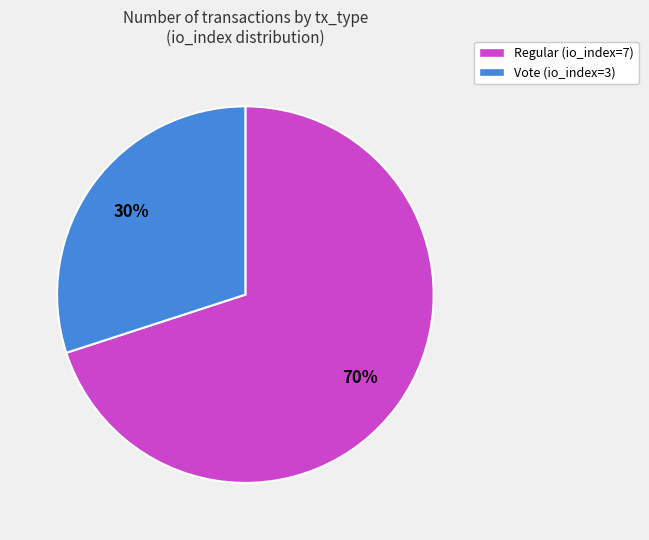

Which has a higher value, Regular (io_index=7) or Vote (io_index=3)?

Regular (io_index=7)